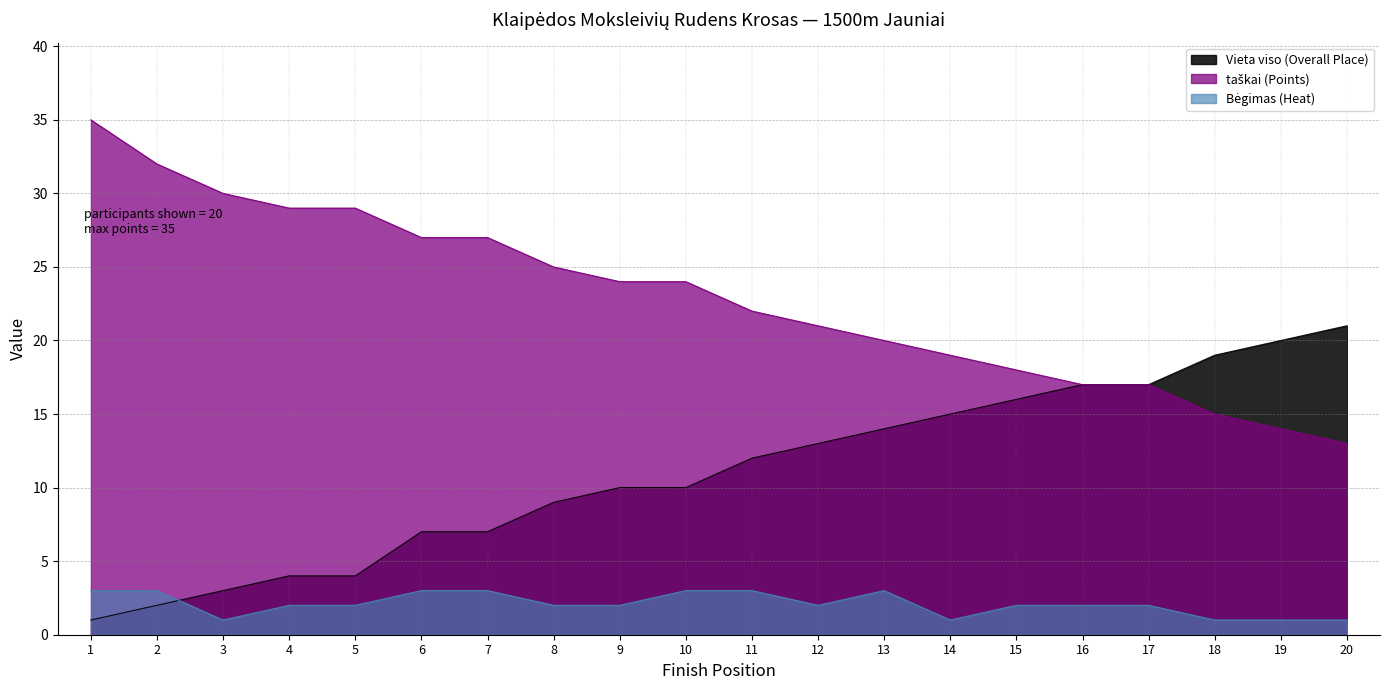

How many lines are shown in the chart?

3